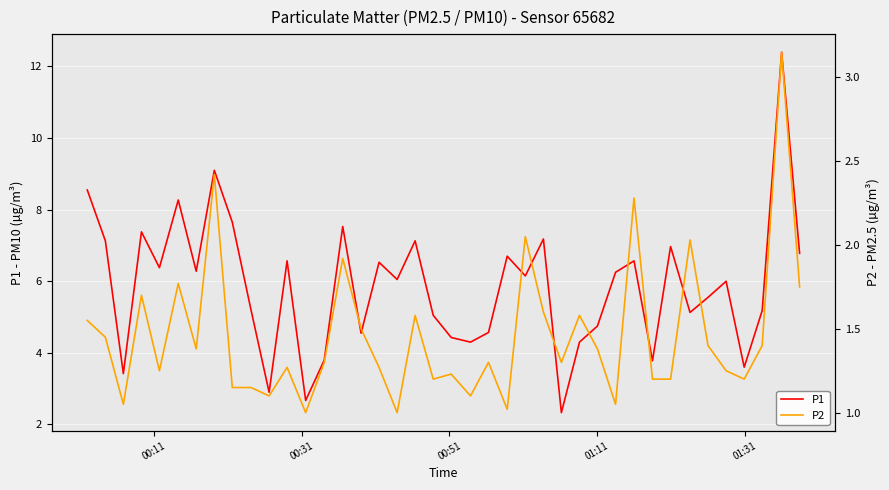

At how many categories does at least one series exceed 3?

37